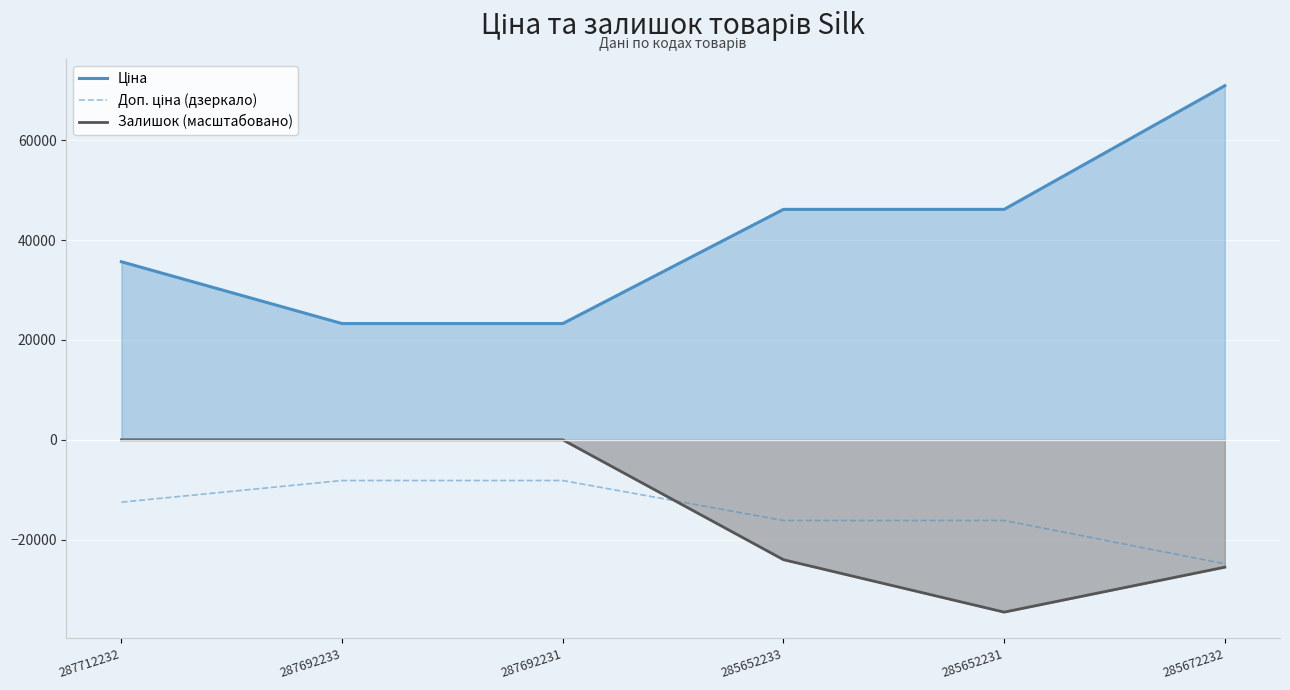

Which series has the largest total across all categories?

Ціна